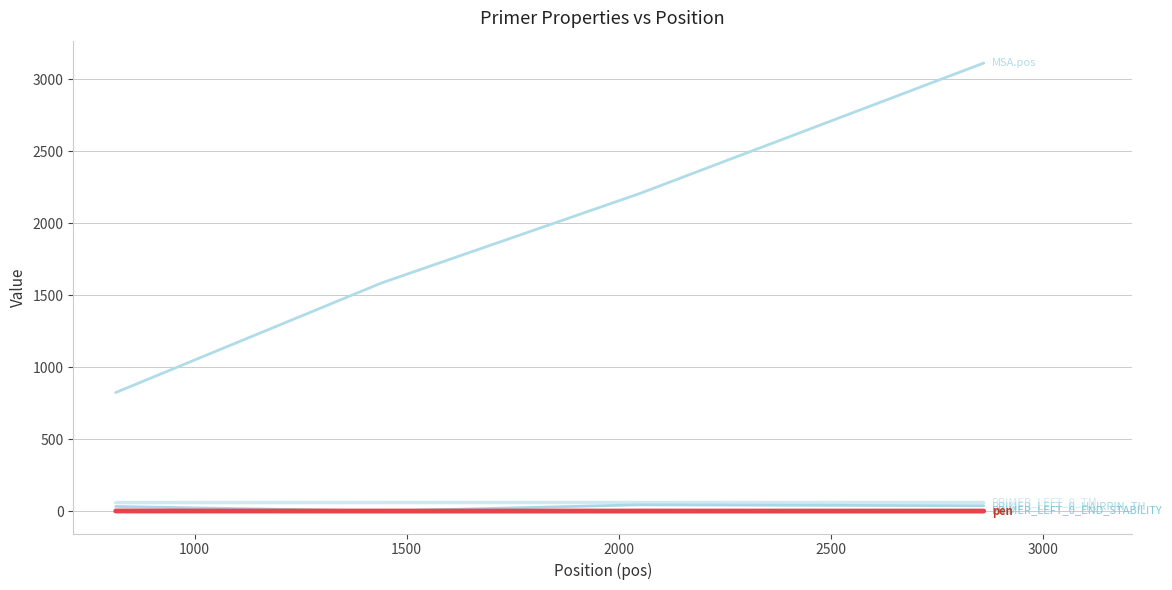

How many lines are shown in the chart?

5